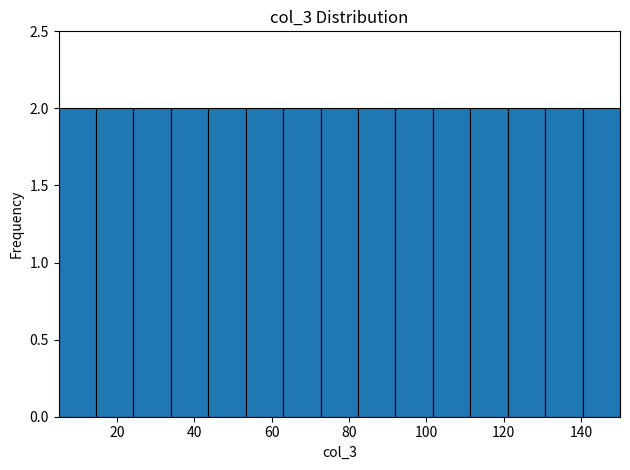

Reading left to right, list every bar in this chart as the range it spans on the x-axis followed by its height. Neither the bar edges nor the heights are printed on the chart, so give them approximately, as read against the axes.

6 to 14: 2
14 to 24: 2
24 to 34: 2
34 to 44: 2
44 to 54: 2
54 to 64: 2
64 to 72: 2
72 to 82: 2
82 to 92: 2
92 to 102: 2
102 to 112: 2
112 to 122: 2
122 to 130: 2
130 to 140: 2
140 to 150: 2